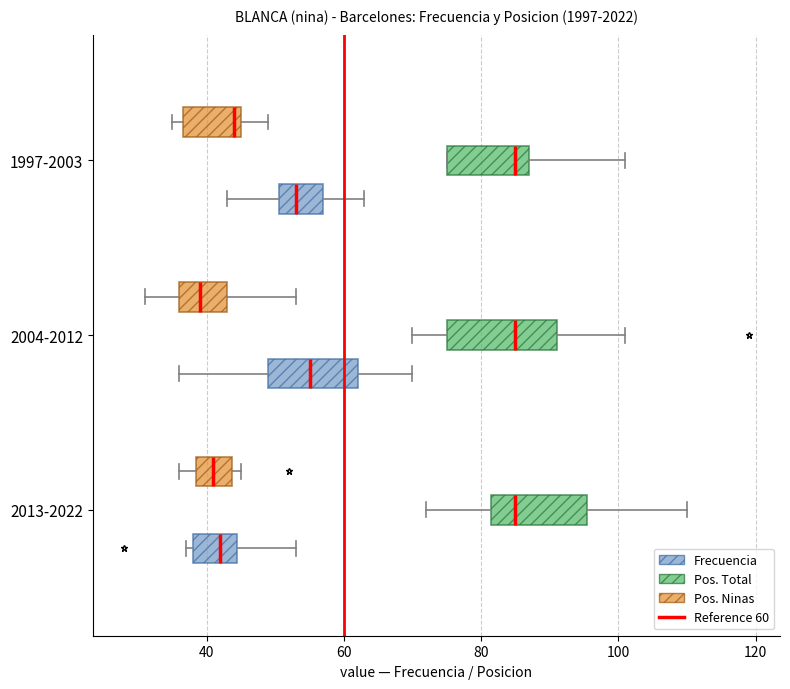

Reading bottom to top, transcribe this box plot: for each box, give where its median line is, the range the box spans, and where its two whiskers end, as read against the x-axis. The values are not printed on the chart, so give them approximately, as read against the axis.

2013-2022 (Frecuencia): median 42, box 38 to 44, whiskers 38 (just left of the box's left edge) to 54
2013-2022 (Pos. Total): median 86, box 82 to 96, whiskers 72 to 110
2013-2022 (Pos. Ninas): median 42, box 38 to 44, whiskers 36 to 46
2004-2012 (Frecuencia): median 56, box 50 to 62, whiskers 36 to 70
2004-2012 (Pos. Total): median 86, box 76 to 92, whiskers 70 to 102
2004-2012 (Pos. Ninas): median 40, box 36 to 44, whiskers 32 to 54
1997-2003 (Frecuencia): median 54, box 50 to 58, whiskers 44 to 64
1997-2003 (Pos. Total): median 86, box 76 to 88, whiskers 76 to 102
1997-2003 (Pos. Ninas): median 44, box 36 to 46, whiskers 36 (just left of the box's left edge) to 50